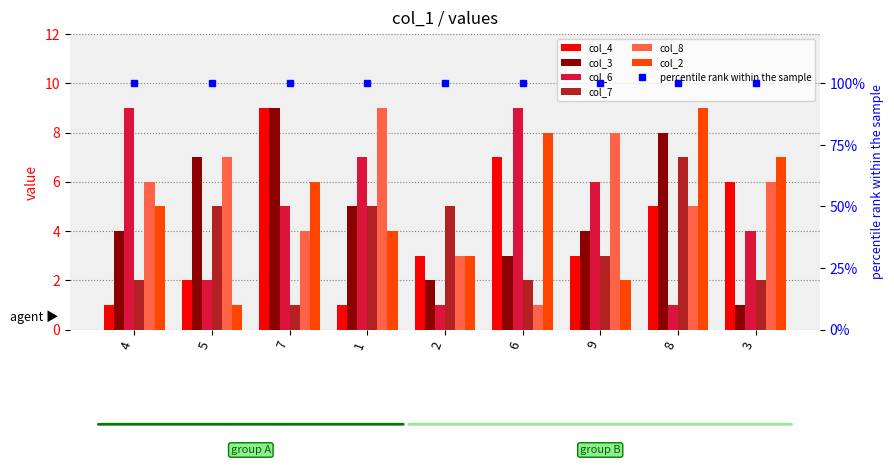

The value of col_6 at 7 is 7. True or false?

False